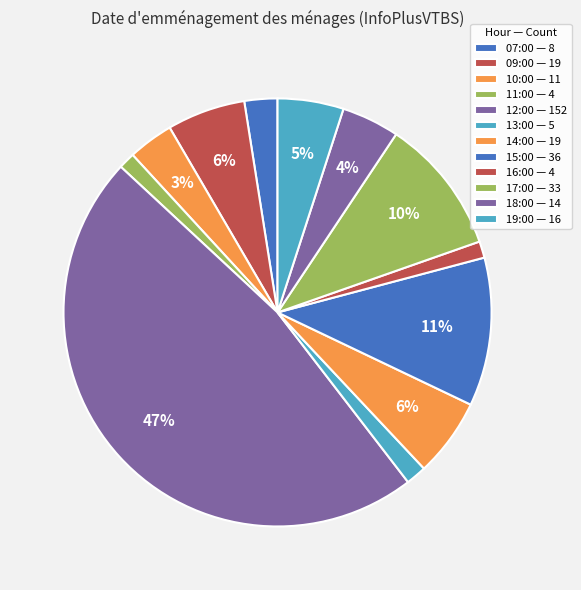

Does 14:00 account for over 50% of the chart?

No